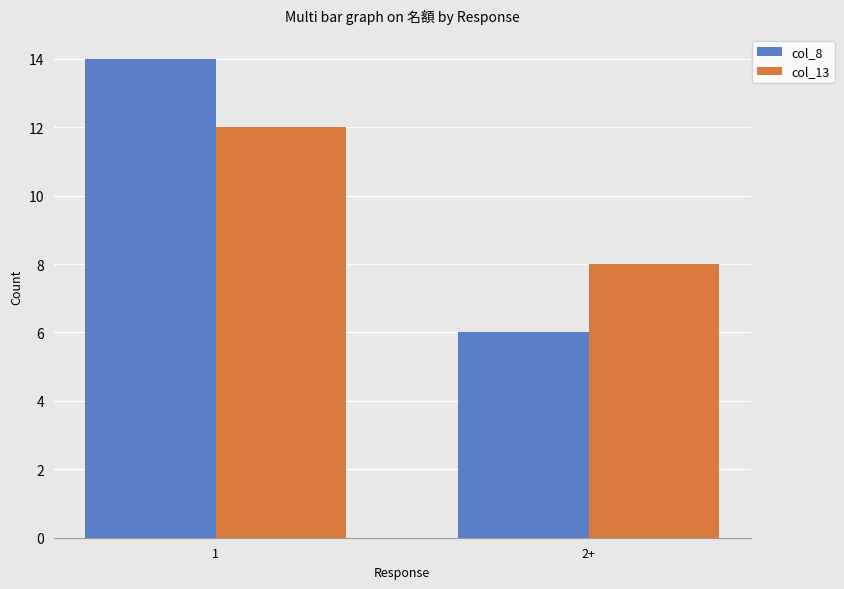

Count the col_8 values in the range 6 to 14.

2